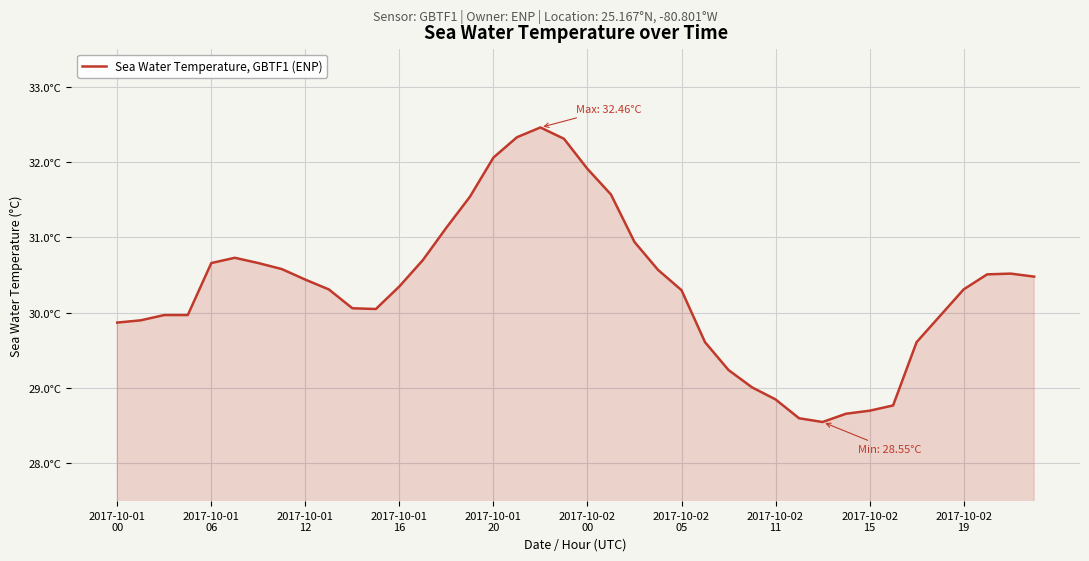

How many values exceed 30?

25